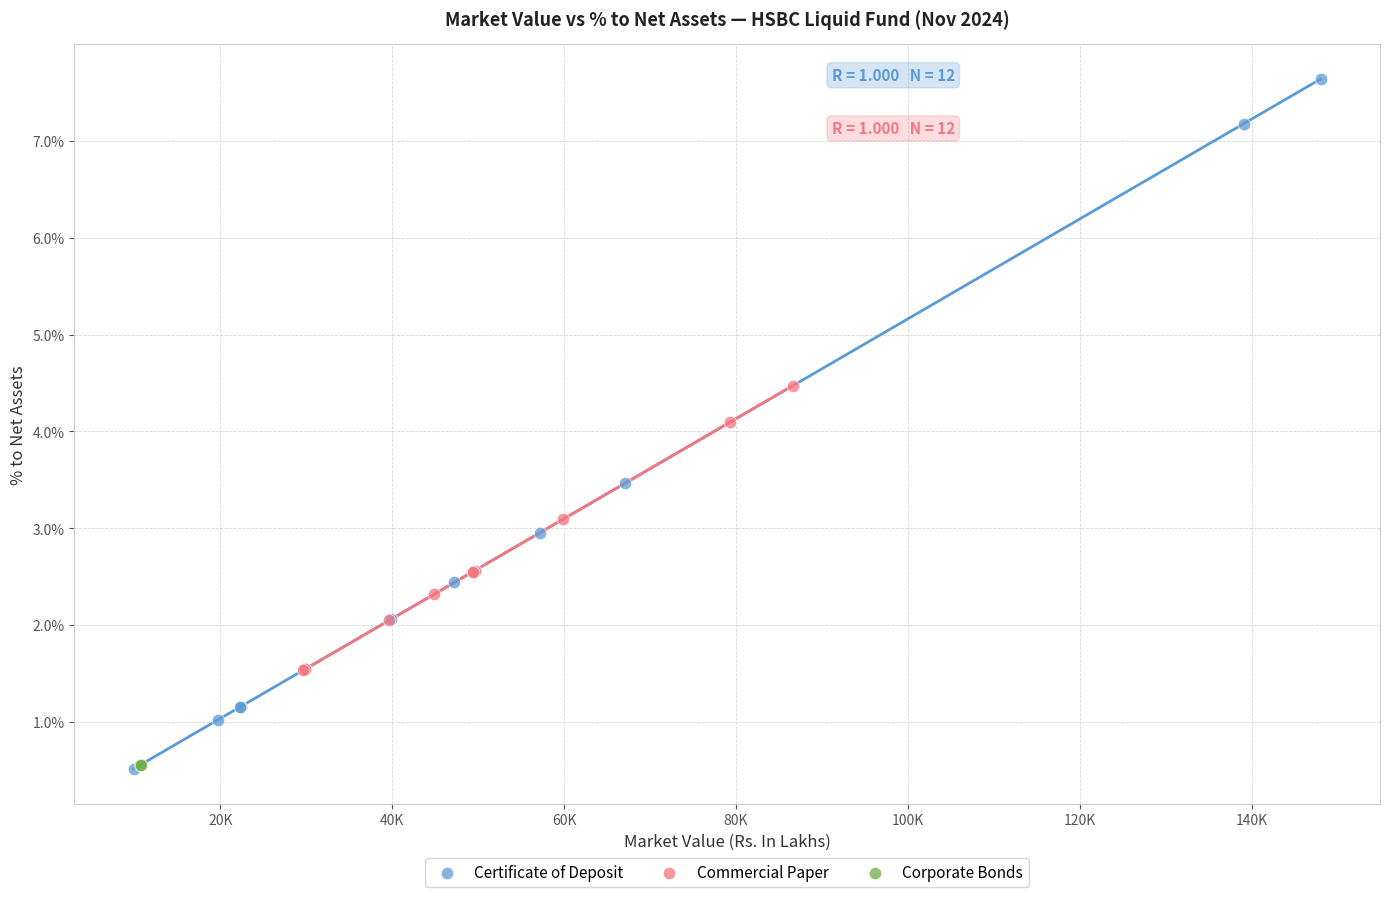

What are all the series names shown in the legend?

Certificate of Deposit, Commercial Paper, Corporate Bonds